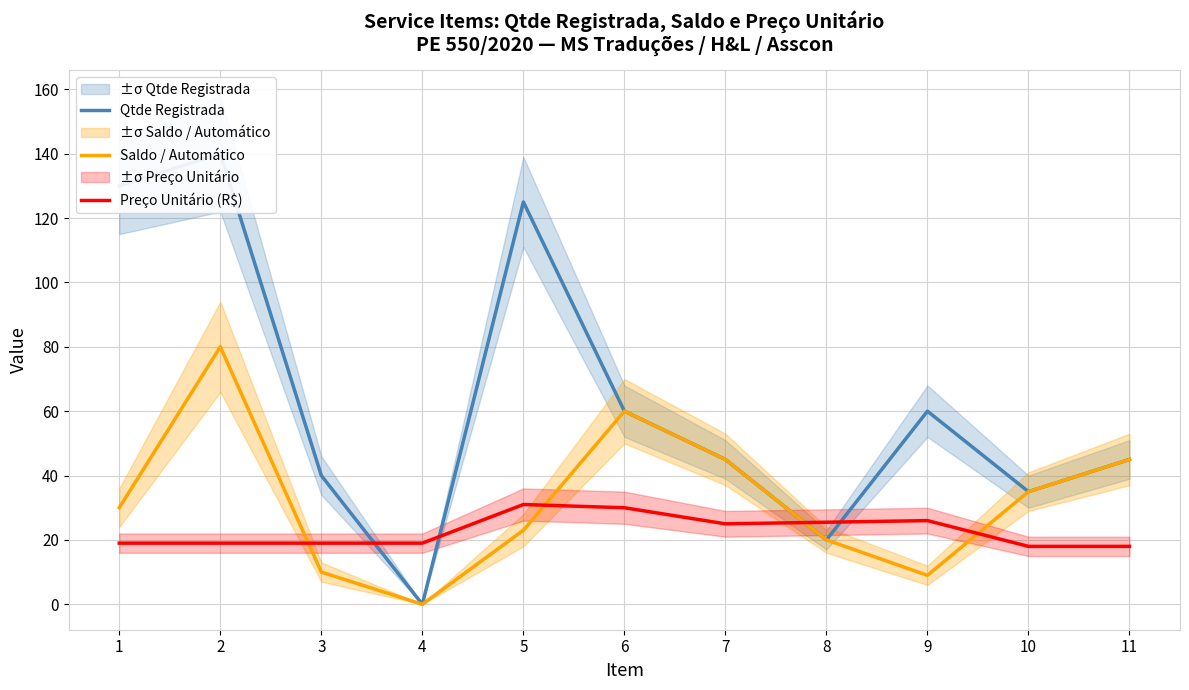

Reading left to right, extract all data points from this chart.

Qtde Registrada: 1=130.0	2=140.0	3=40.0	4=0.0	5=125.0	6=60.0	7=45.0	8=20.0	9=60.0	10=35.0	11=45.0
Saldo / Automático: 1=30.0	2=80.0	3=10.0	4=0.0	5=23.0	6=60.0	7=45.0	8=20.0	9=9.0	10=35.0	11=45.0
Preço Unitário (R$): 1=19.0	2=19.0	3=19.0	4=19.0	5=31.0	6=30.0	7=25.0	8=25.5	9=26.0	10=18.0	11=18.0